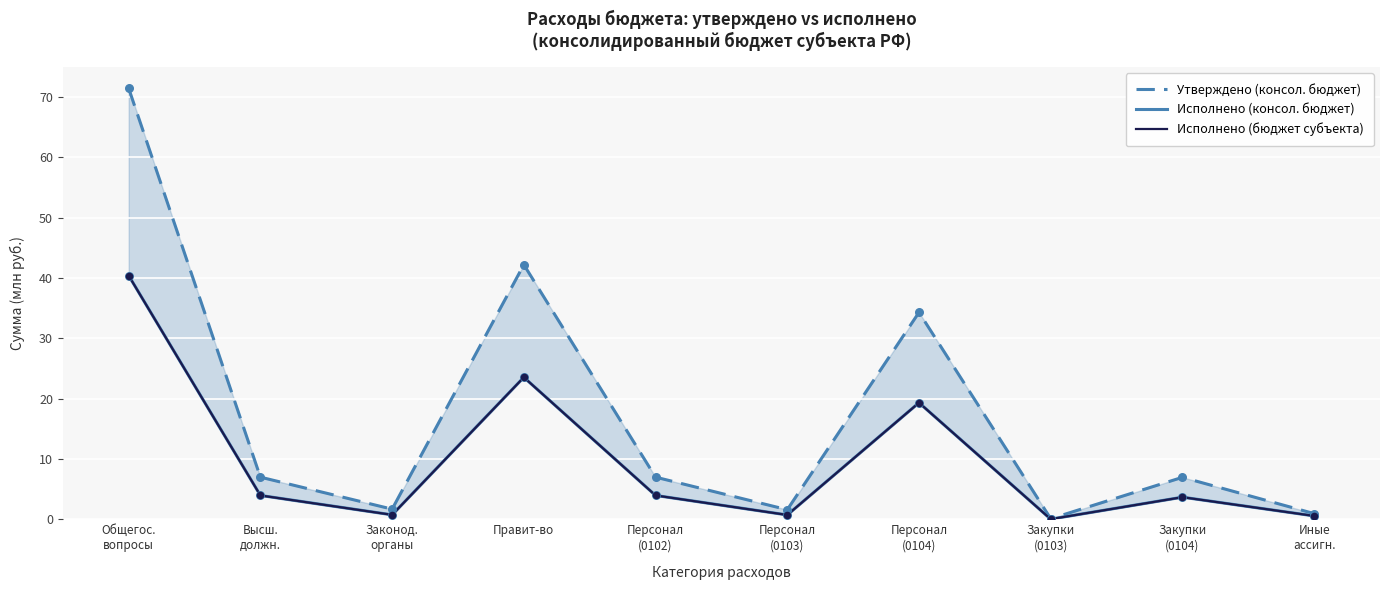

Which series has the largest total across all categories?

Утверждено (консол. бюджет)